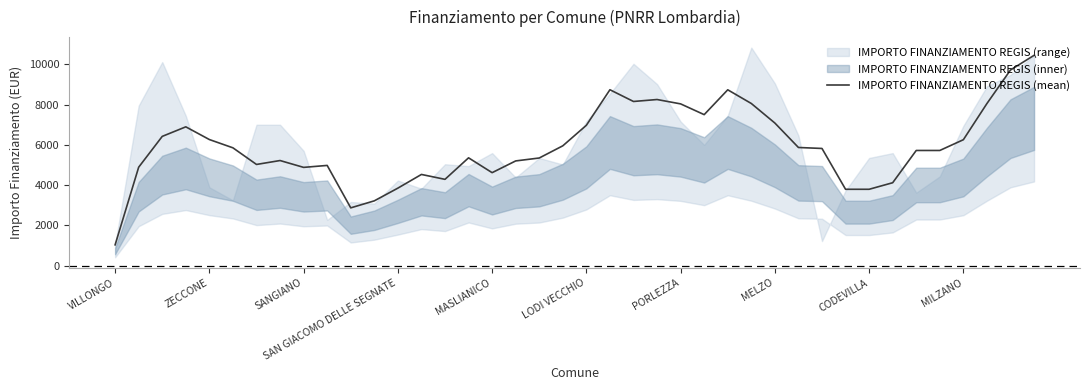

What is the difference between the second highest and minimum values?

8691.0